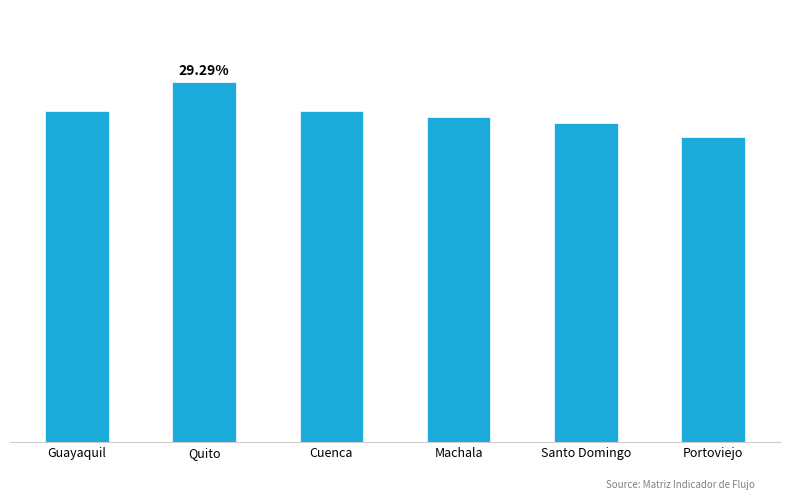

Which has a higher value, Quito or Santo Domingo?

Quito